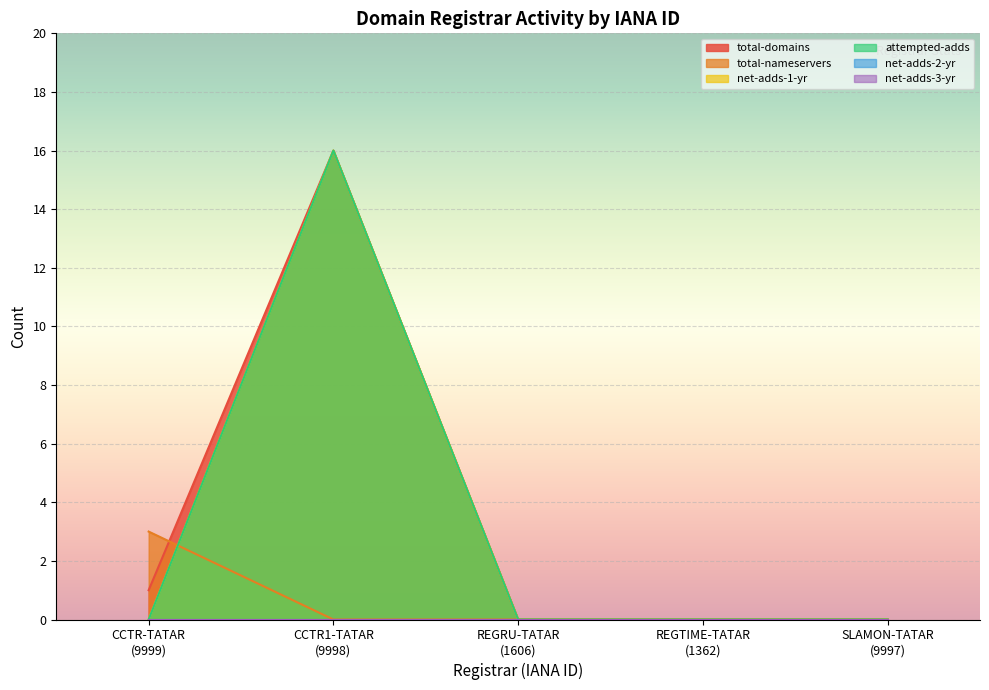

The net-adds-1-yr series shows 6 at CCTR1-TATAR
(9998). True or false?

False